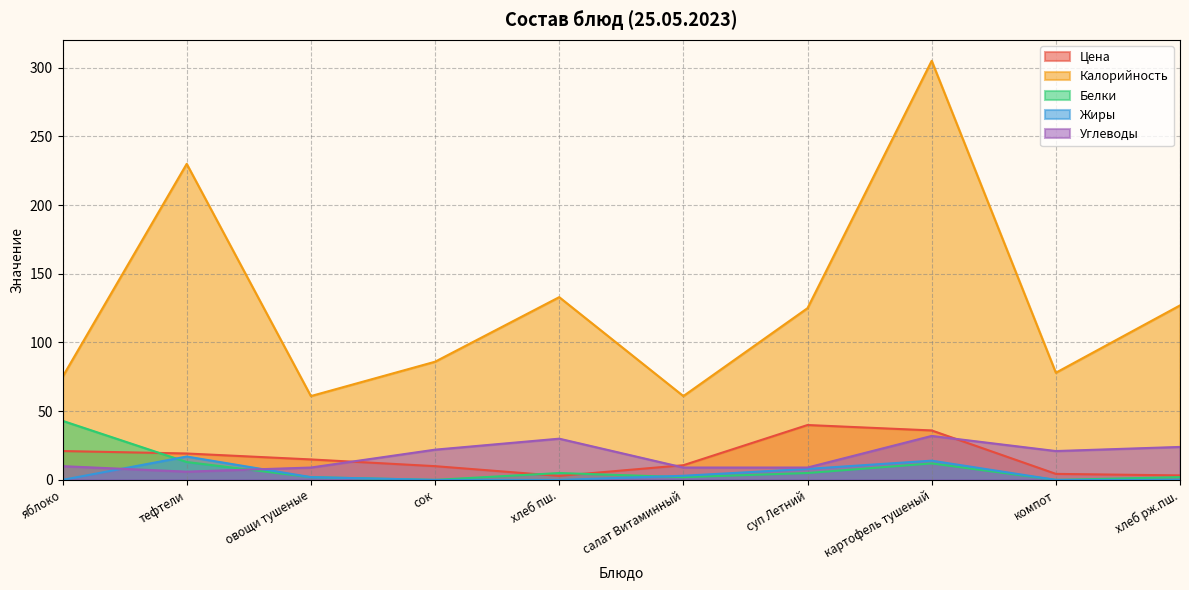

How many data points in Углеводы are less than 21?

5